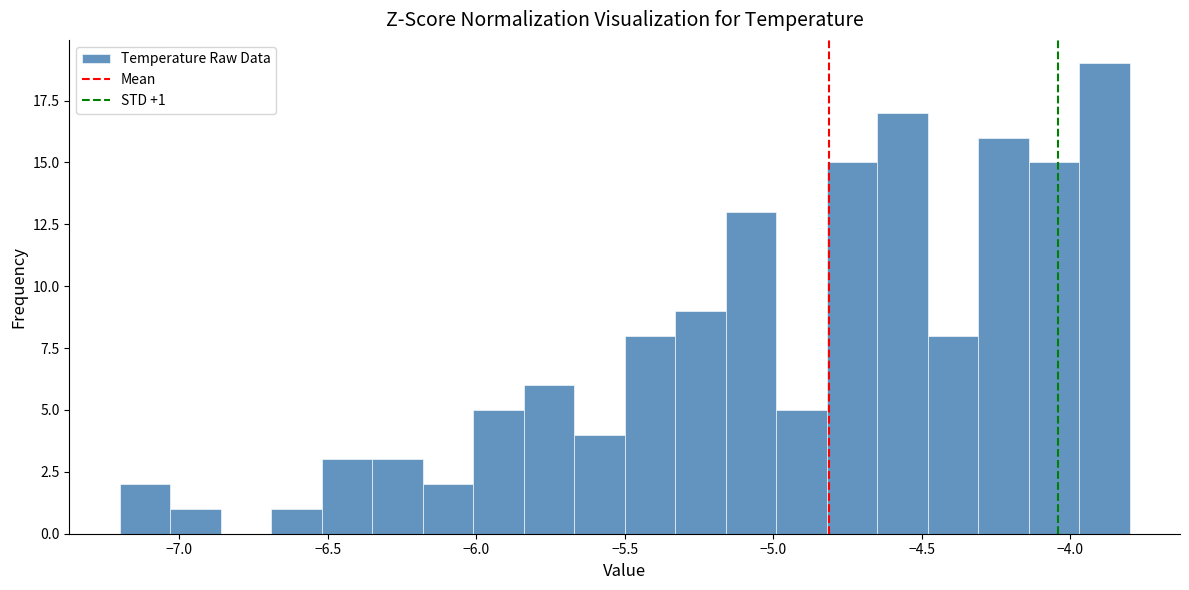

Read against the x-axis, roughly where is the centre of the tallest bar?

-3.90